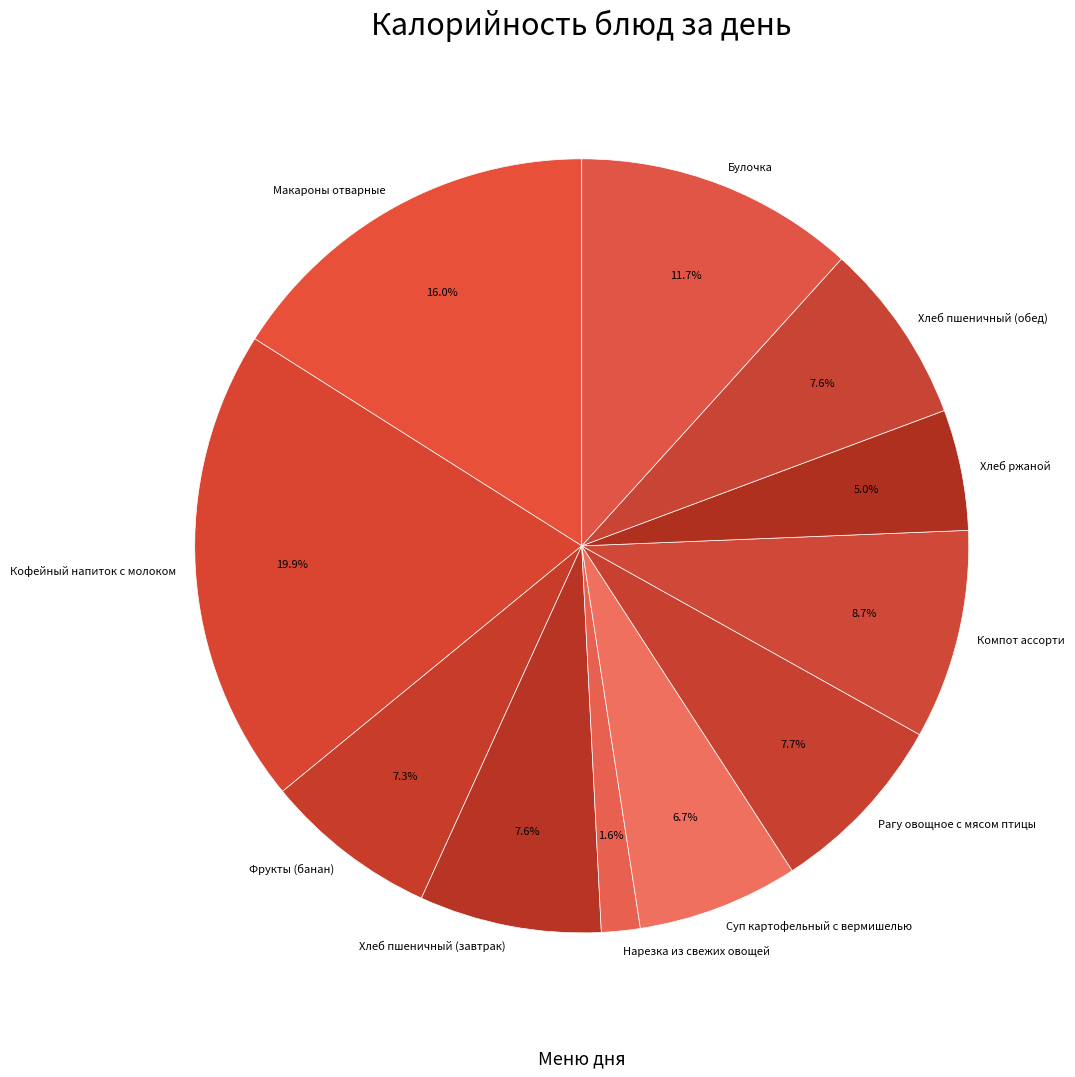

To the nearest percent, what is the combined percentage of Хлеб пшеничный (обед) and Фрукты (банан)?

15%